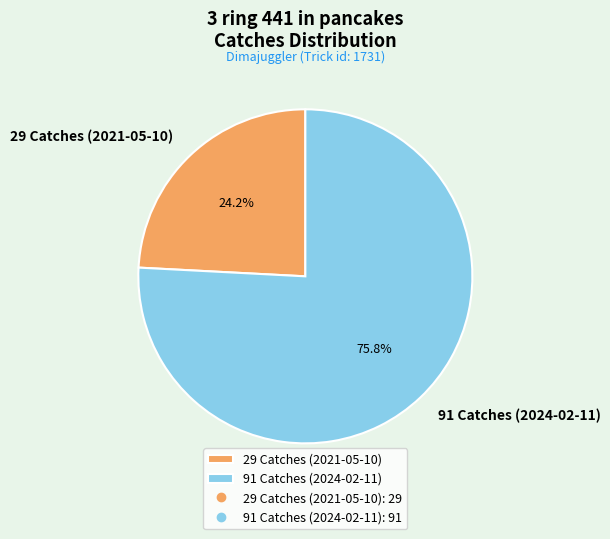

Combined, do 29 Catches (2021-05-10) and 91 Catches (2024-02-11) account for over 50%?

Yes